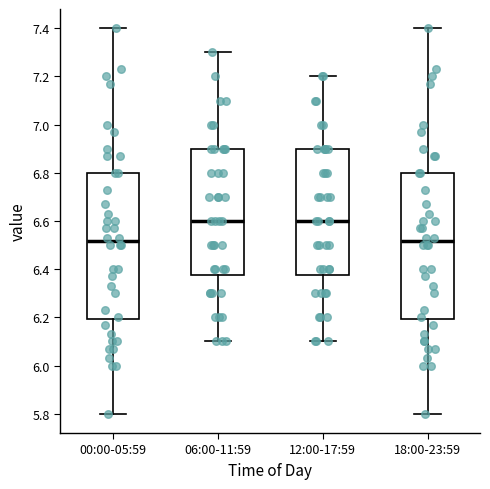

Reading left to right, transcribe this box plot: for each box, give where its median line is, the range the box spans, and where its two whiskers end, as read against the y-axis. The values are not printed on the chart, so give them approximately, as read against the axis.

00:00-05:59: median 6.52, box 6.20 to 6.80, whiskers 5.80 to 7.40
06:00-11:59: median 6.60, box 6.38 to 6.90, whiskers 6.10 to 7.30
12:00-17:59: median 6.60, box 6.38 to 6.90, whiskers 6.10 to 7.20
18:00-23:59: median 6.52, box 6.20 to 6.80, whiskers 5.80 to 7.40